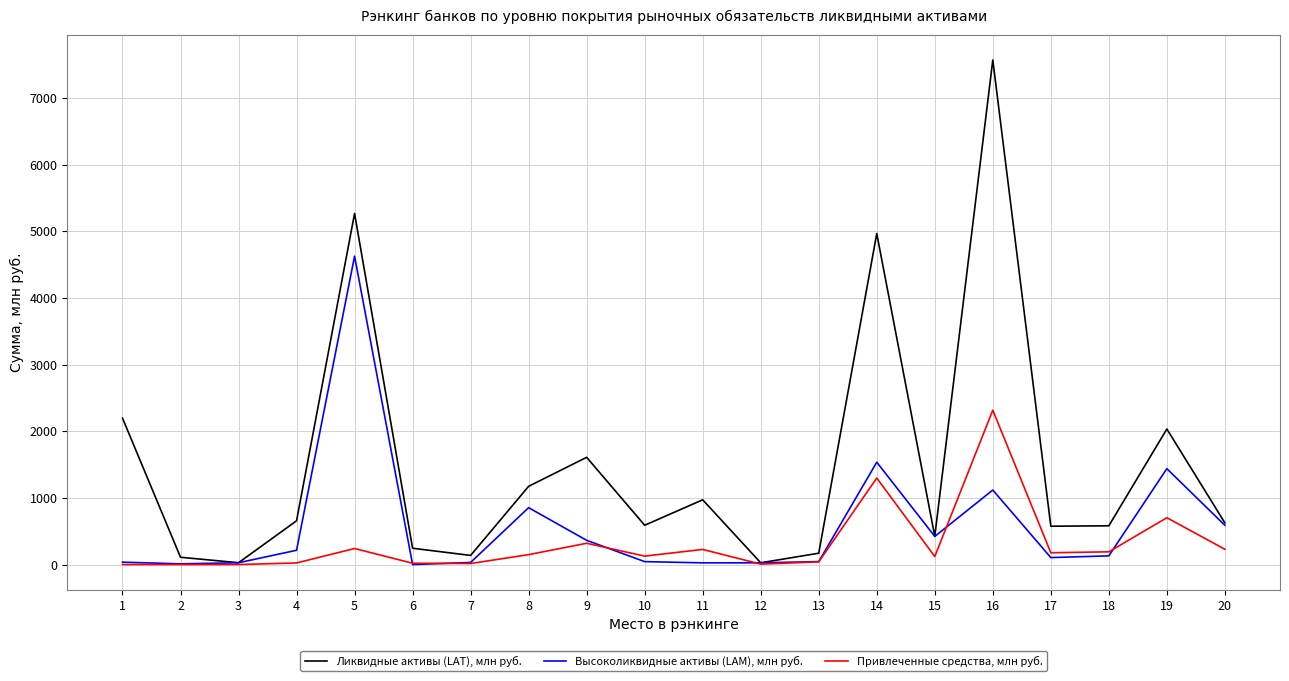

List the series in order of their overall mean, lowest first.

Привлеченные средства, млн руб., Высоколиквидные активы (LAM), млн руб., Ликвидные активы (LAT), млн руб.